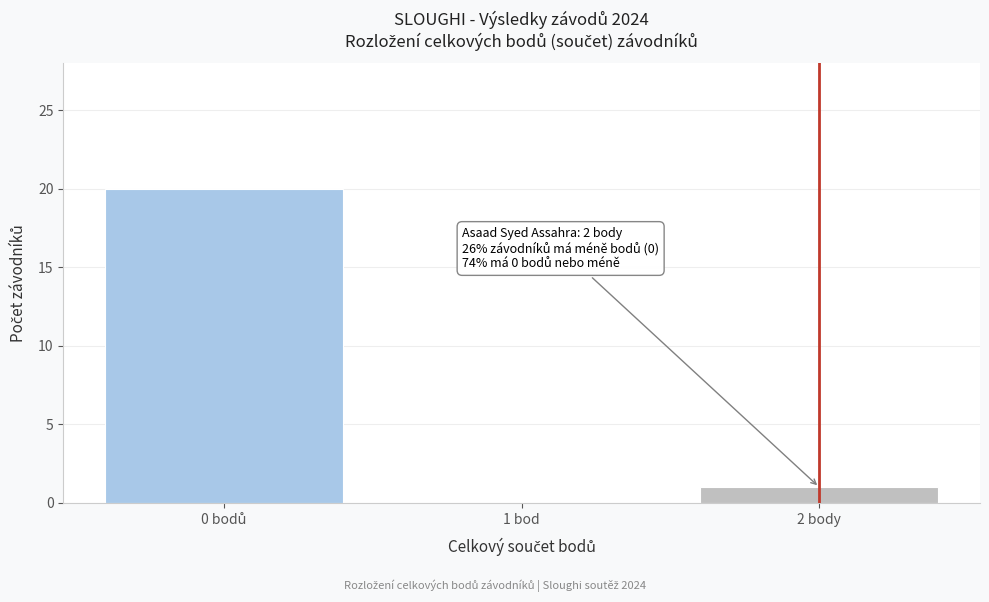

True or false: the data shows 0 at 1 bod.

True